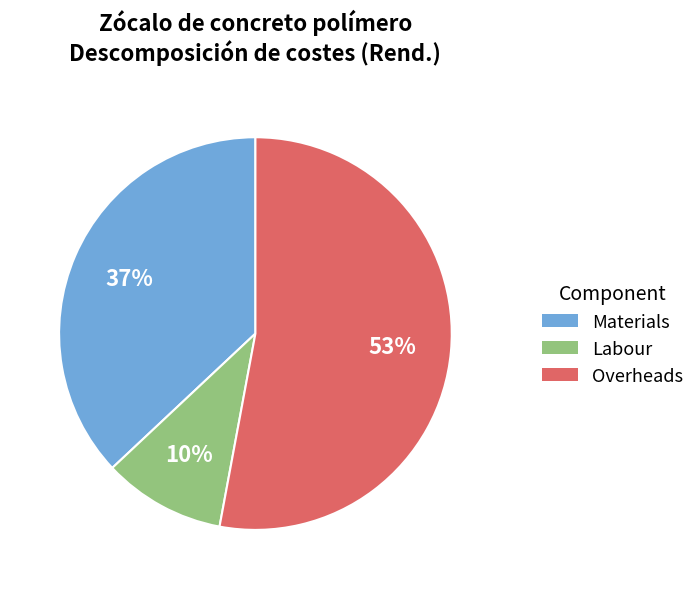

Is there a majority slice in this chart?

Yes